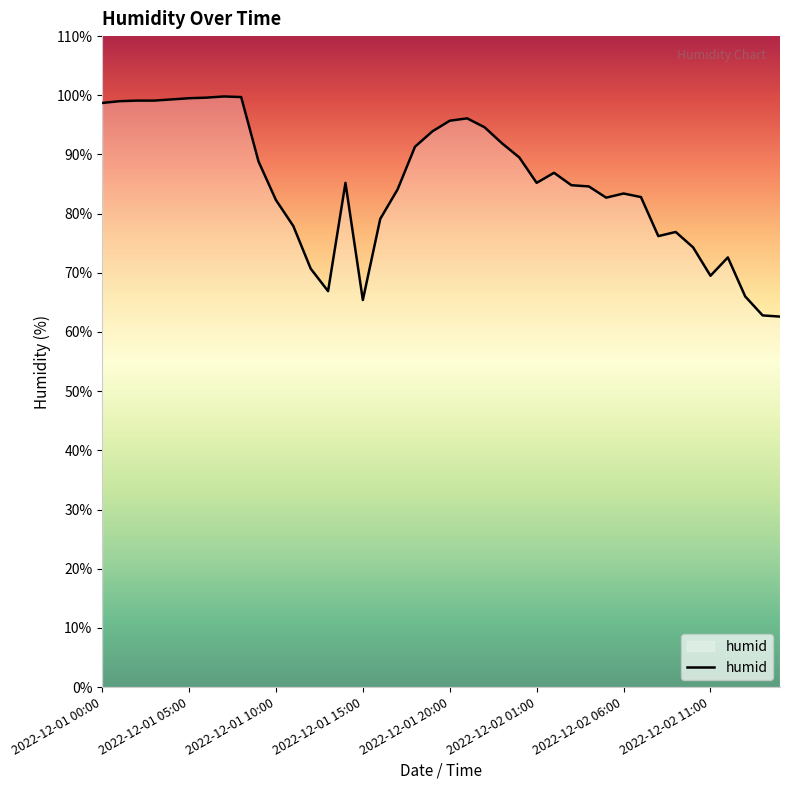

What is the smallest value displayed?

62.6